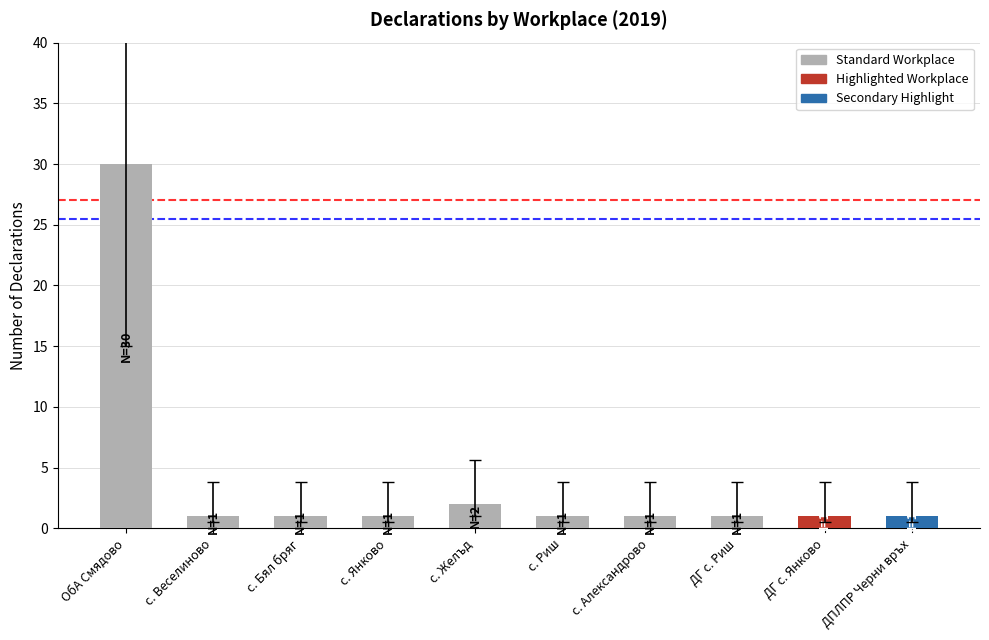

Where is the data nearest to the value 15?

с. Желъд